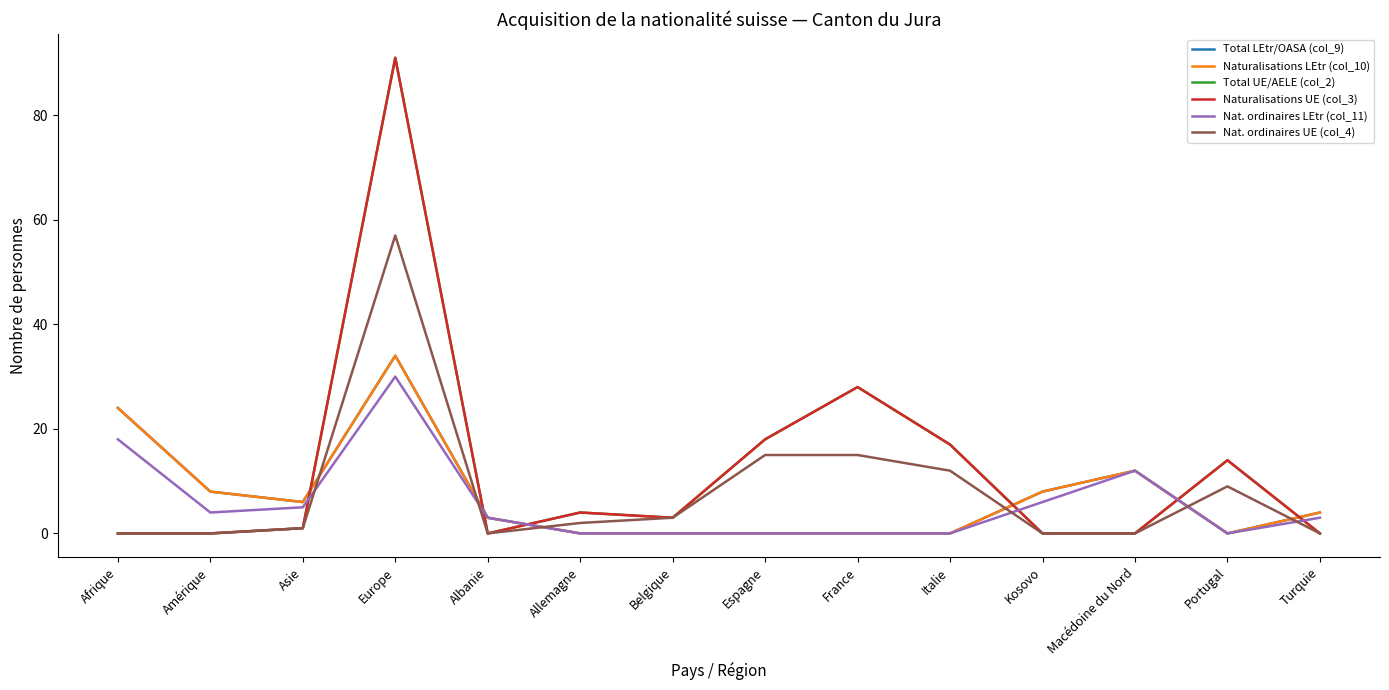

The Nat. ordinaires LEtr (col_11) series shows 30 at Europe. True or false?

True